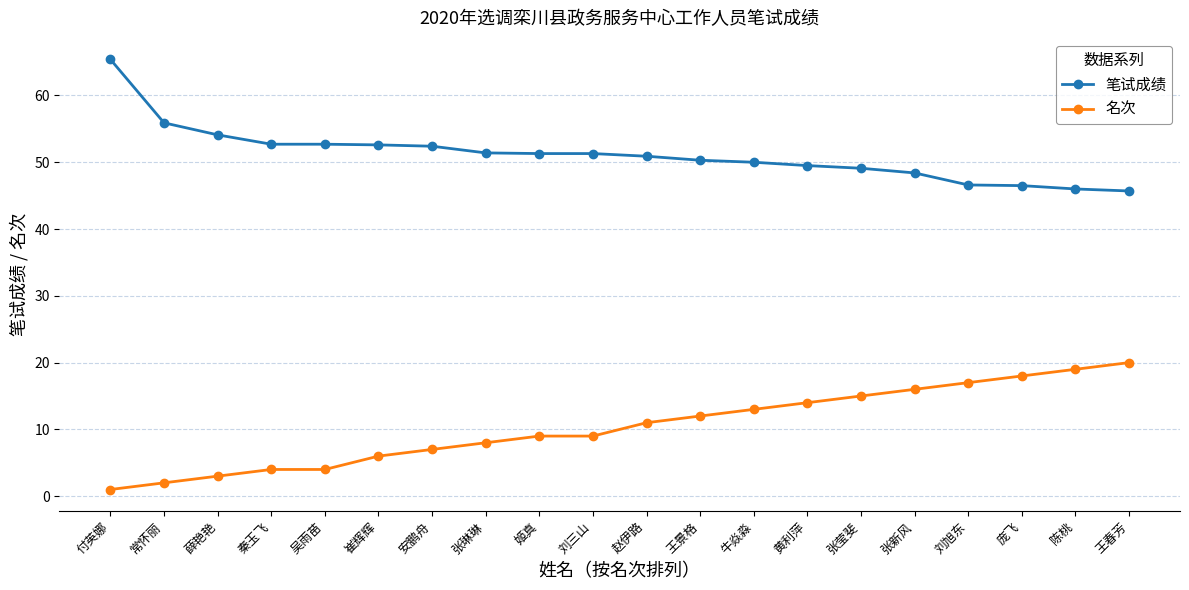

True or false: 名次 and 笔试成绩 cross at least once.

False